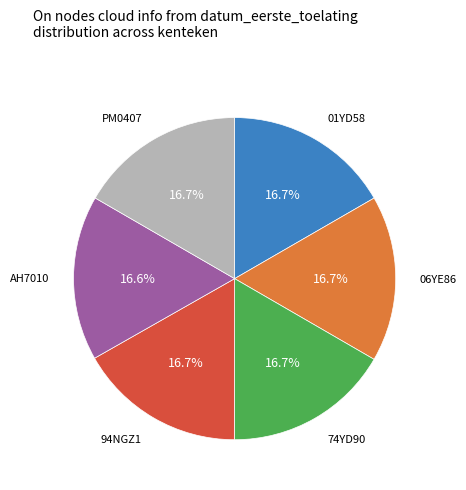

Is there a majority slice in this chart?

No